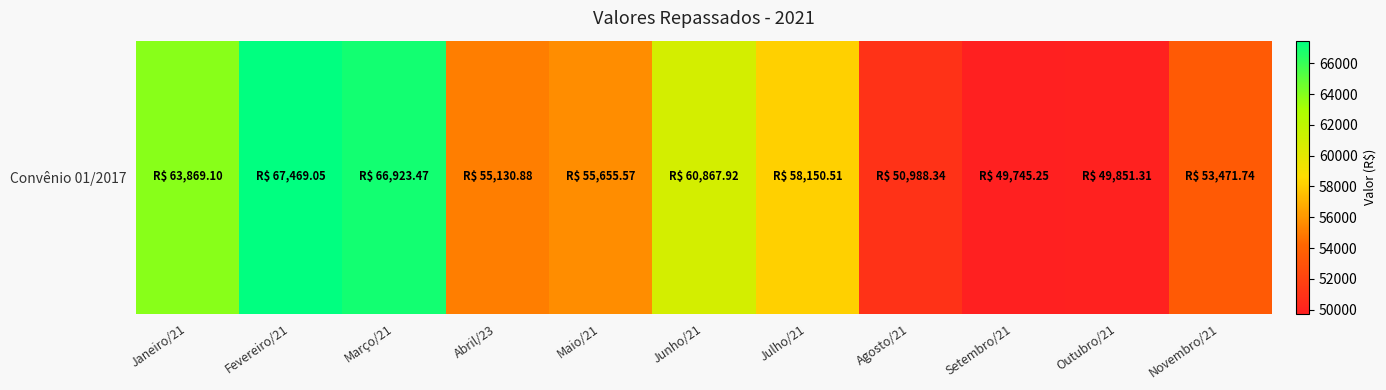

Where is the data nearest to the value 58607?

Julho/21